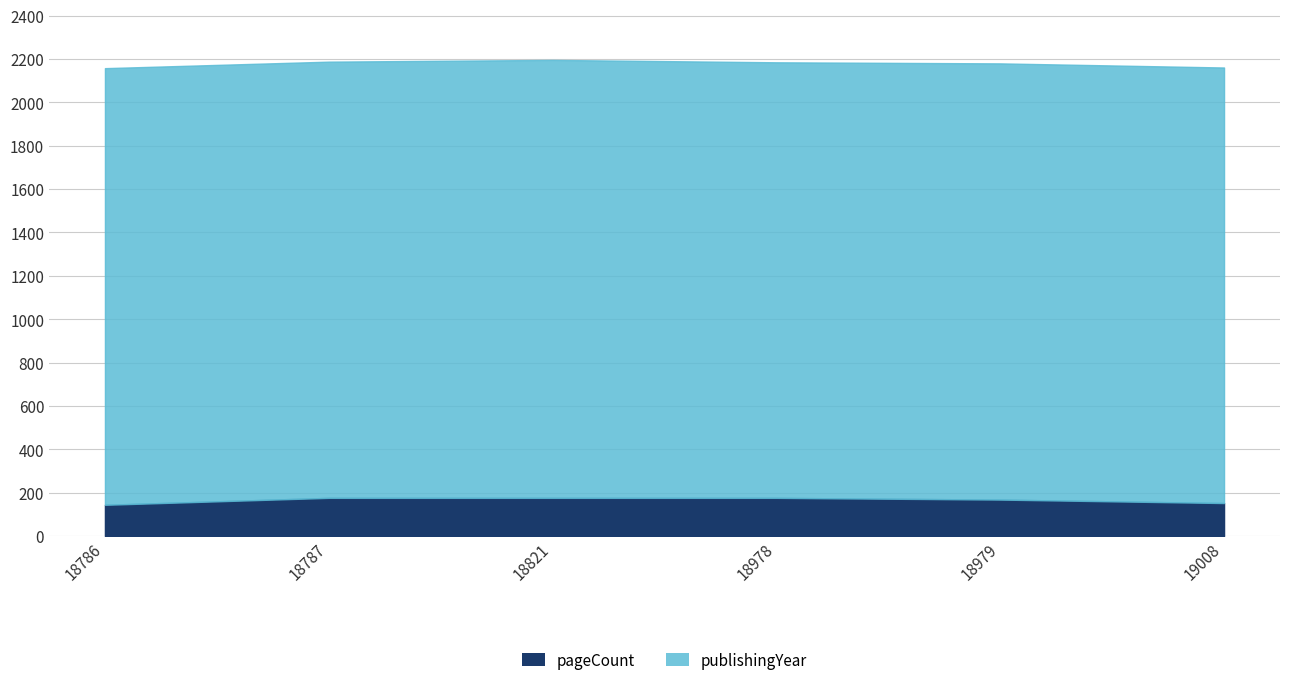

The publishingYear series shows 2645 at 18978. True or false?

False